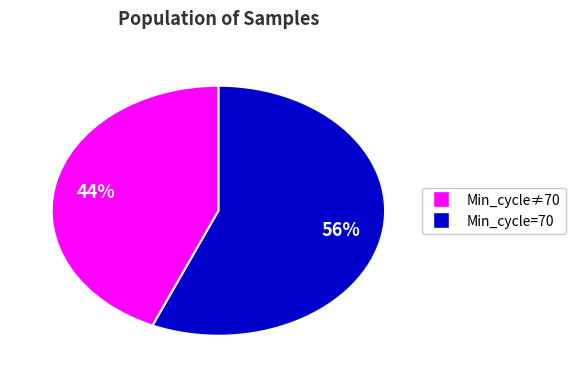

Is there a majority slice in this chart?

Yes